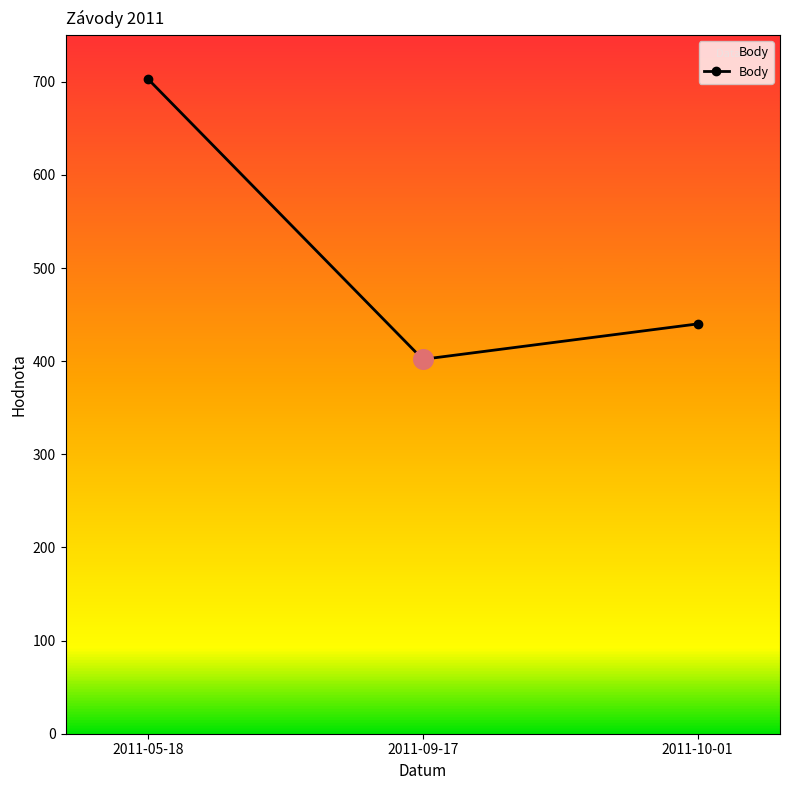

What is the change in value from 2011-05-18 to 2011-10-01?

-263